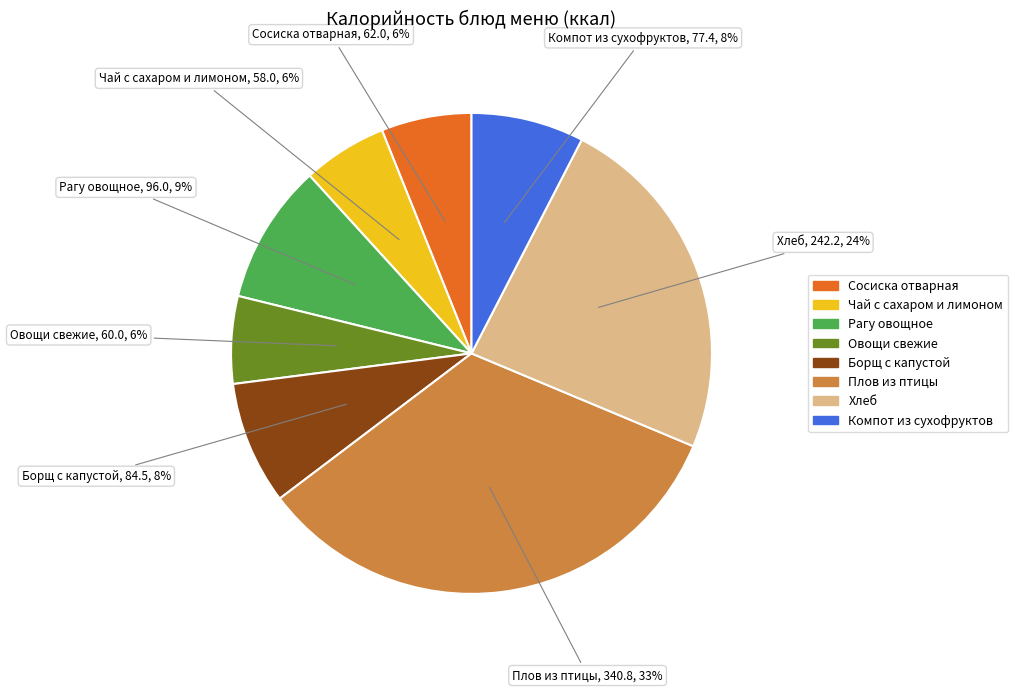

Does any single category account for the majority?

No